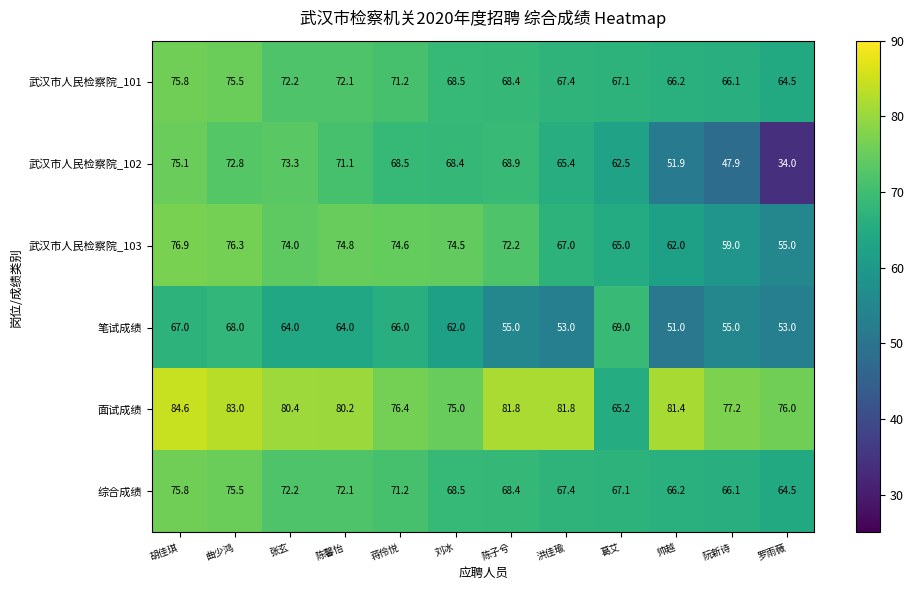

Which series has the largest range (max minus min)?

武汉市人民检察院_102